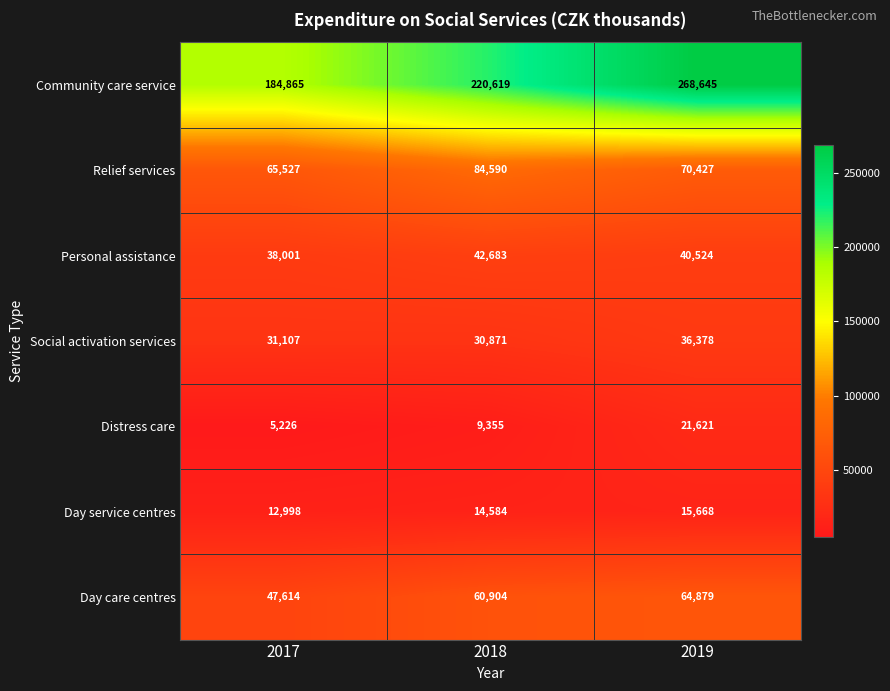

Reading left to right, what are all the values shown in this chart?

Community care service: 2017=184865	2018=220619	2019=268645
Relief services: 2017=65527	2018=84590	2019=70427
Personal assistance: 2017=38001	2018=42683	2019=40524
Social activation services: 2017=31107	2018=30871	2019=36378
Distress care: 2017=5226	2018=9355	2019=21621
Day service centres: 2017=12998	2018=14584	2019=15668
Day care centres: 2017=47614	2018=60904	2019=64879